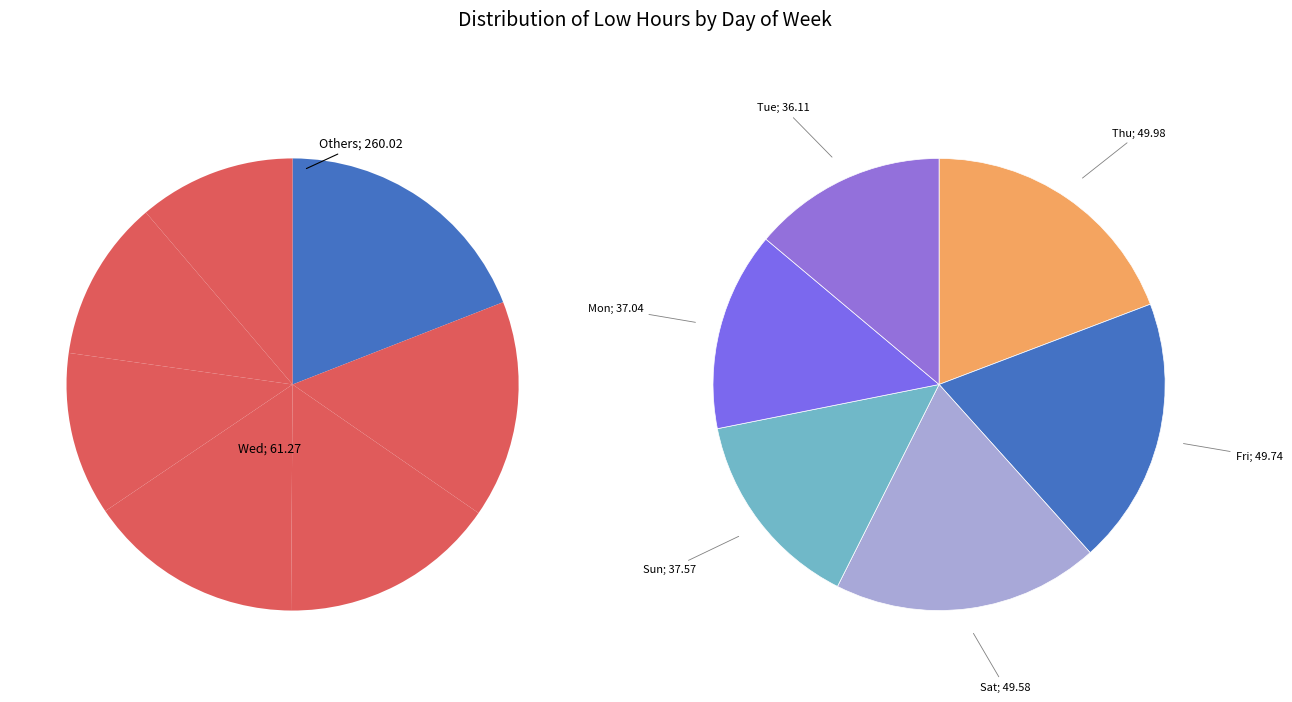

Does any single category account for the majority?

No